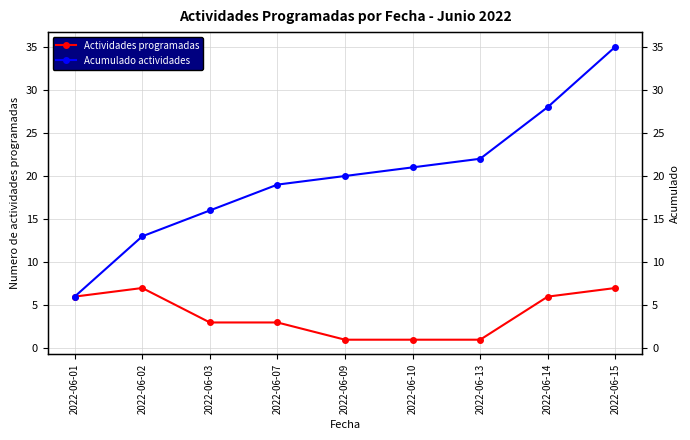

The value of Acumulado actividades at 2022-06-10 is 33. True or false?

False